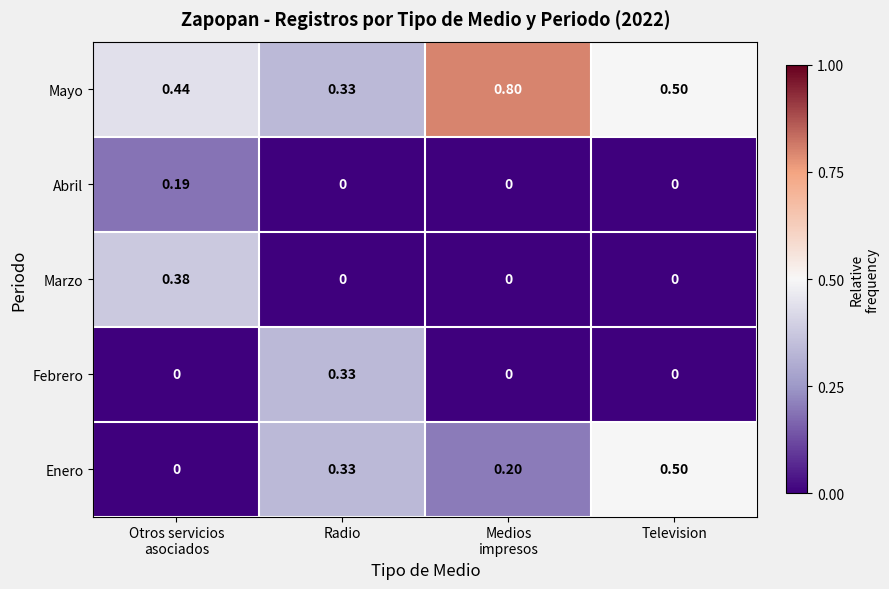

At which category is the sum across all series the highest?

Otros servicios
asociados